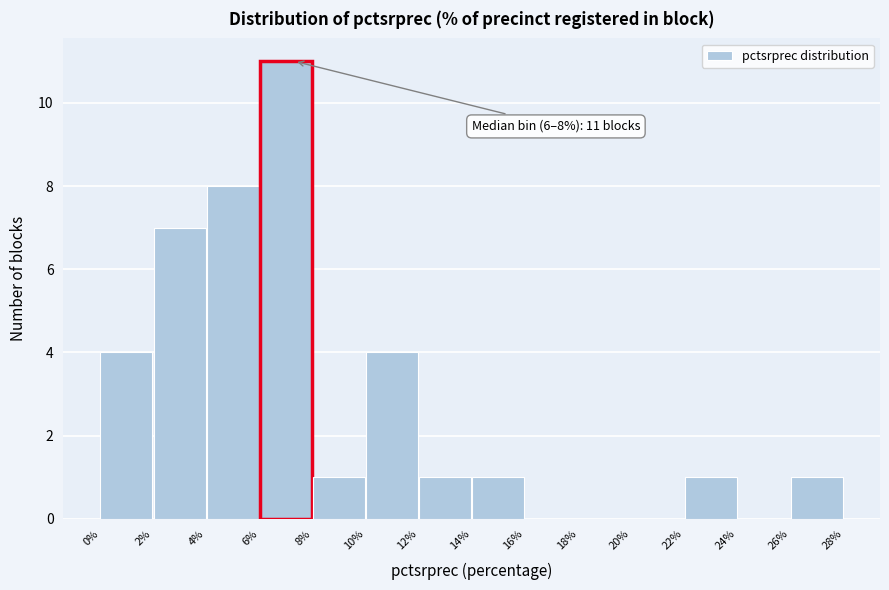

Over which range of the x-axis is the bar tallest?

6% to 8%